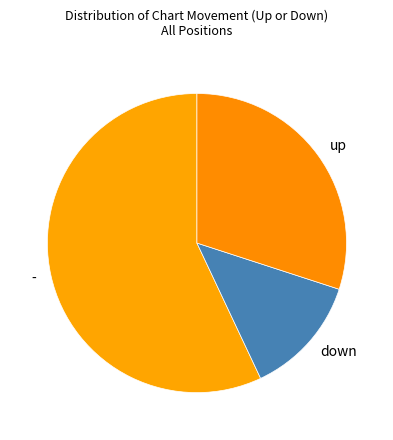

Which has a higher value, up or down?

up